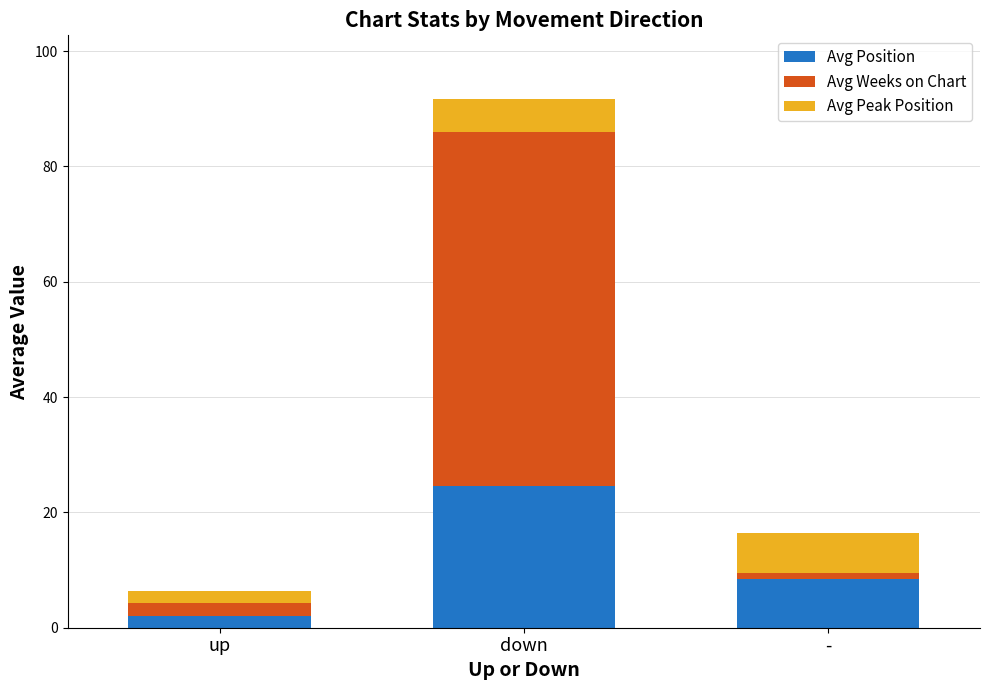

The value of Avg Position at up is 2.0. True or false?

True